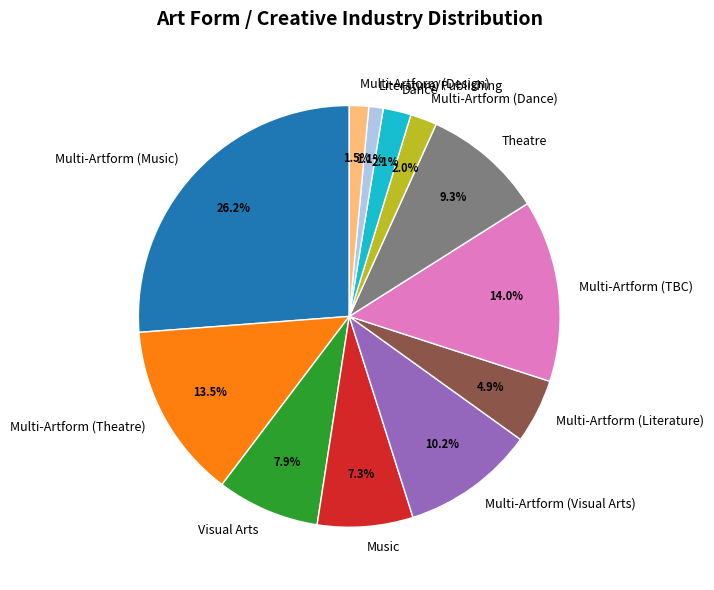

Which has a higher value, Theatre or Multi-Artform (Literature)?

Theatre